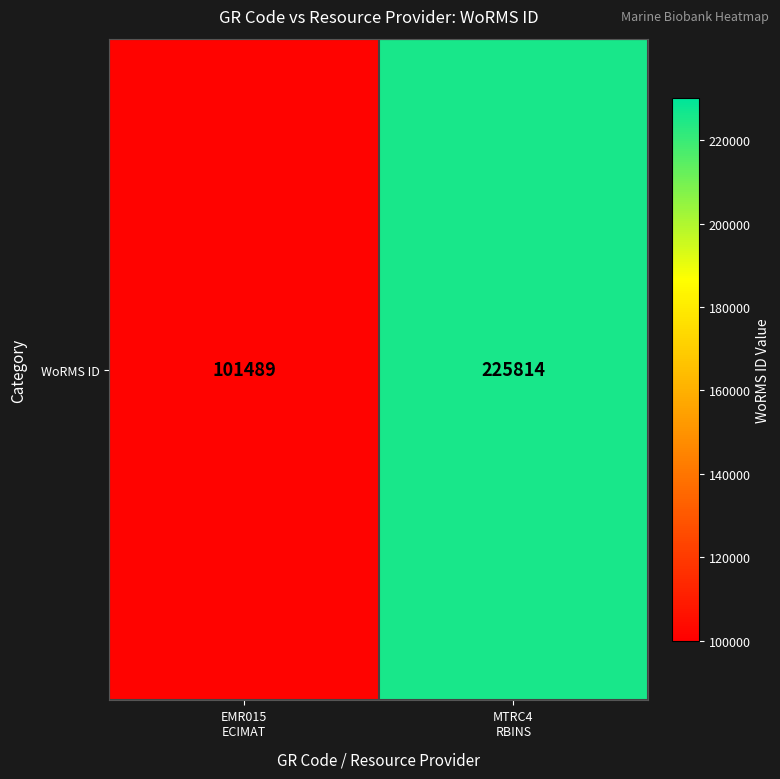

Which has a higher value, MTRC4
RBINS or EMR015
ECIMAT?

MTRC4
RBINS